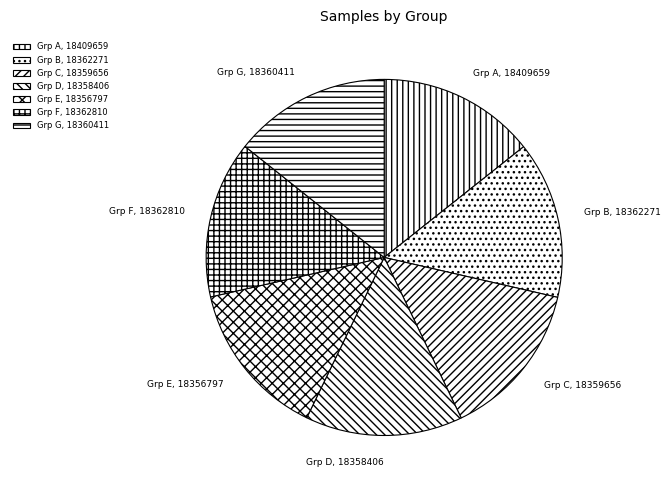

Count the number of slices in the pie.

7